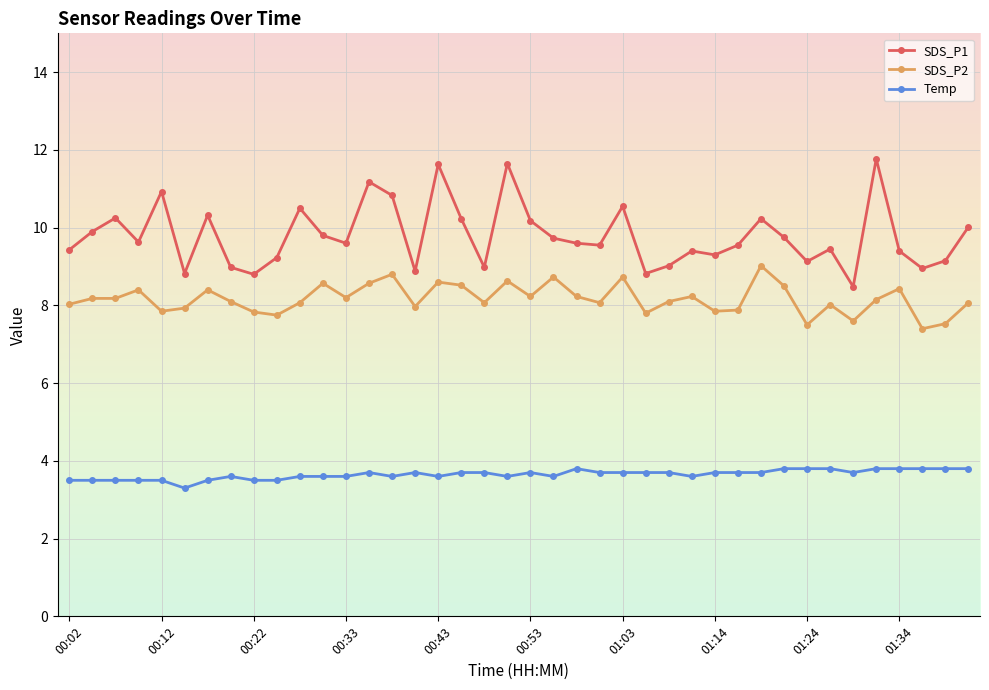

Does the chart have visible grid lines?

Yes